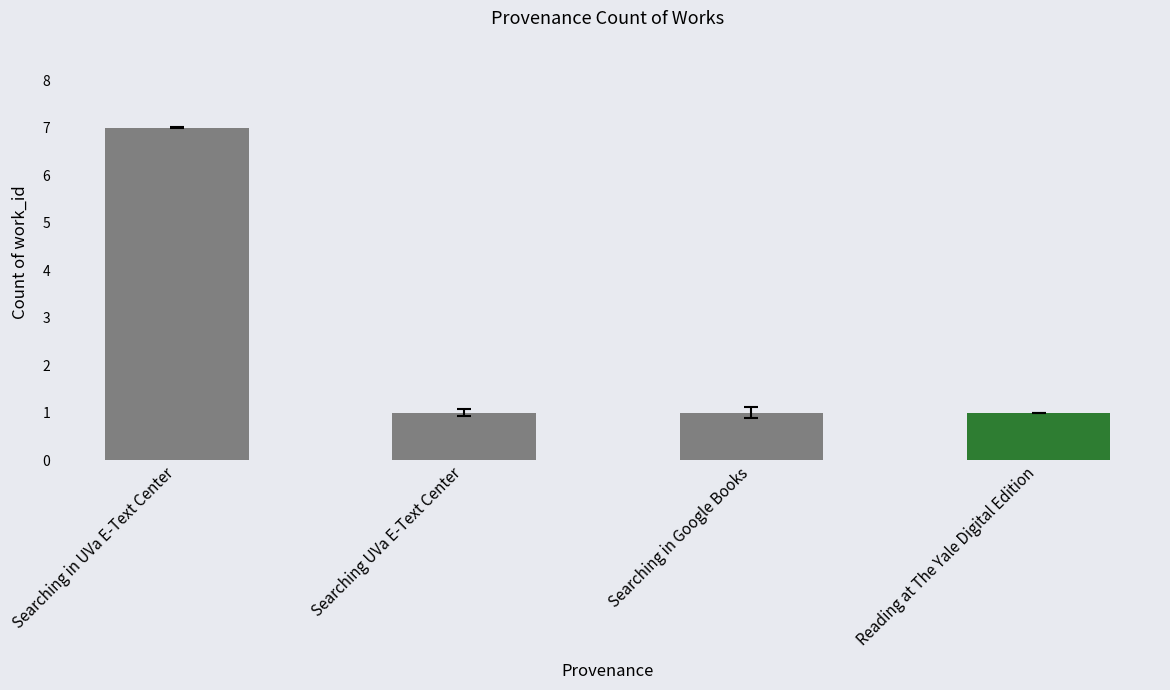

What is the greatest value displayed?

7